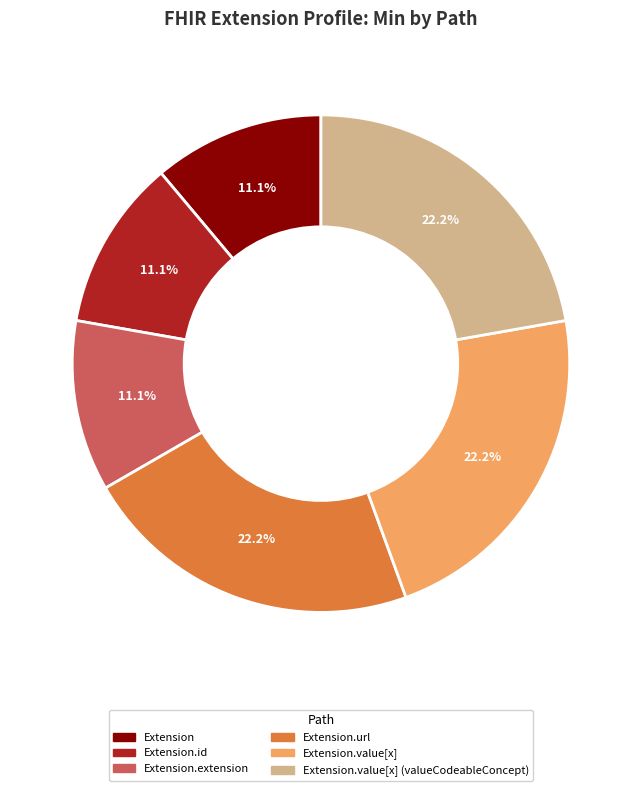

What is the ratio of the value at Extension.url to the value at Extension.value[x]?

1.0